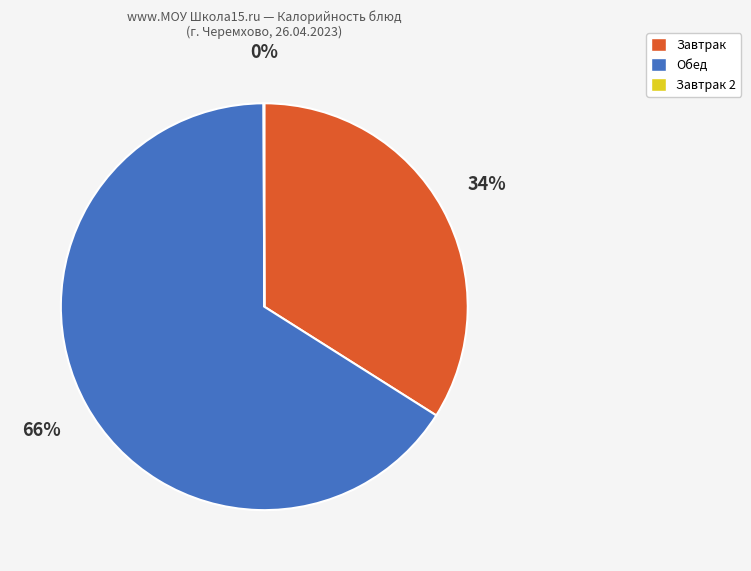

Which has a higher value, Обед or Завтрак?

Обед